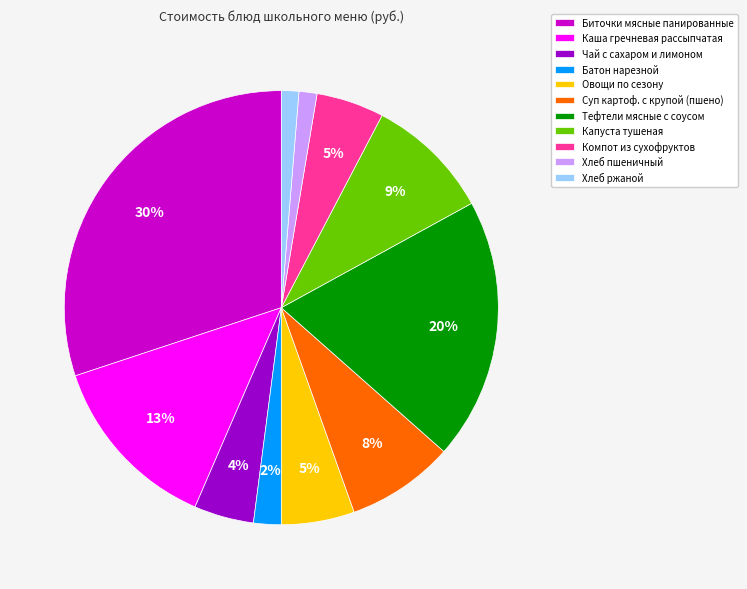

True or false: Батон нарезной accounts for 2% of the total.

True